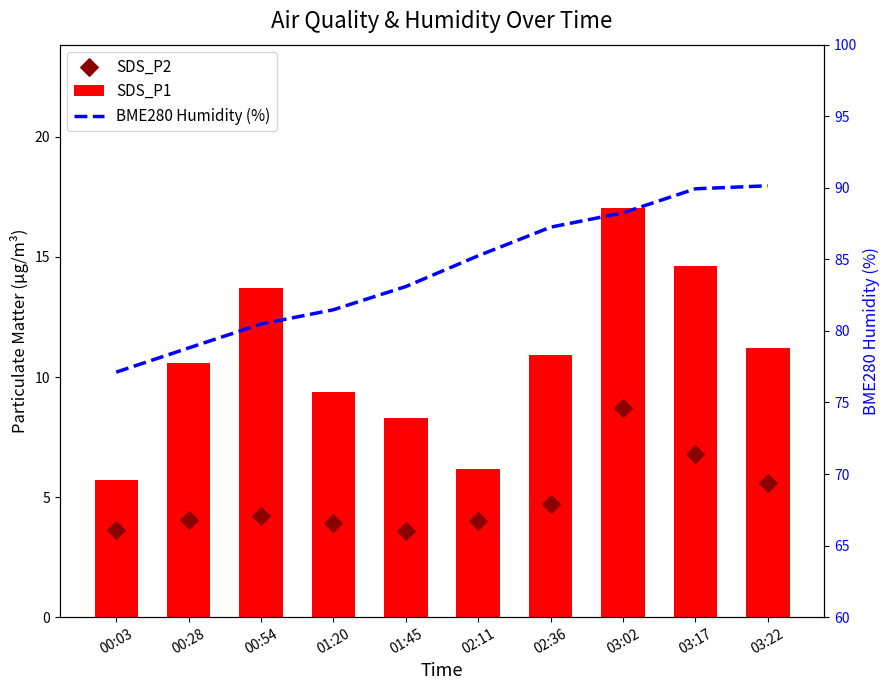

What are all the series names shown in the legend?

SDS_P1, SDS_P2, BME280 Humidity (%)